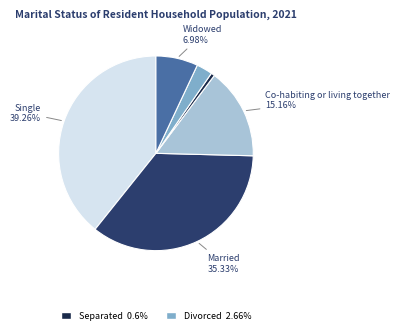

Does any single category account for the majority?

No